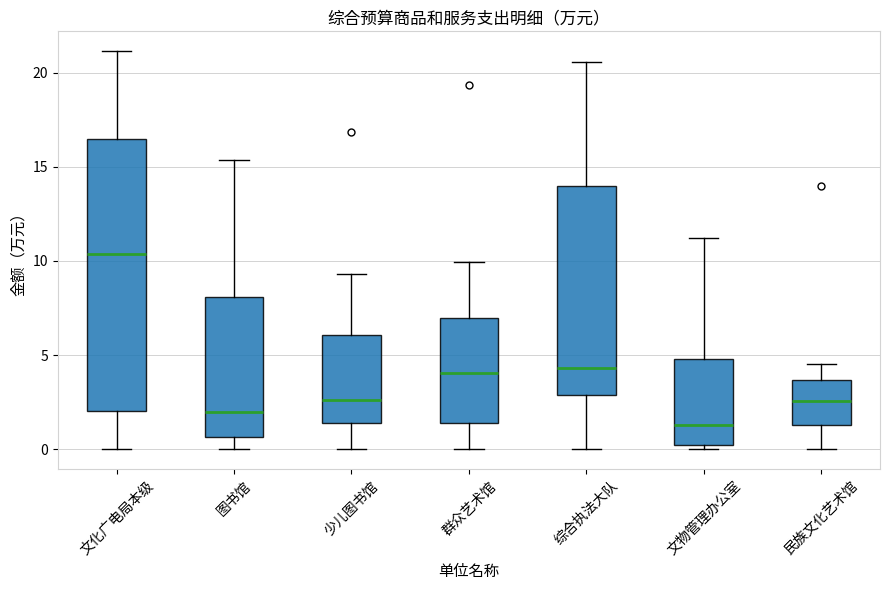

Comparing the boxes themselves (not the whiskers), which one is the tallest?

文化广电局本级